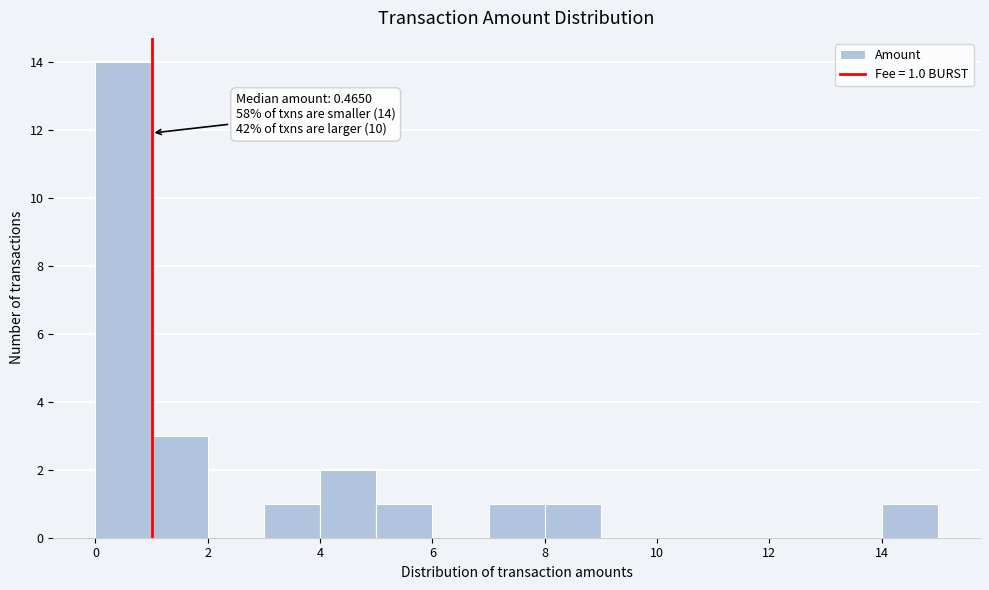

Which range on the x-axis has the tallest bar?

0 to 1